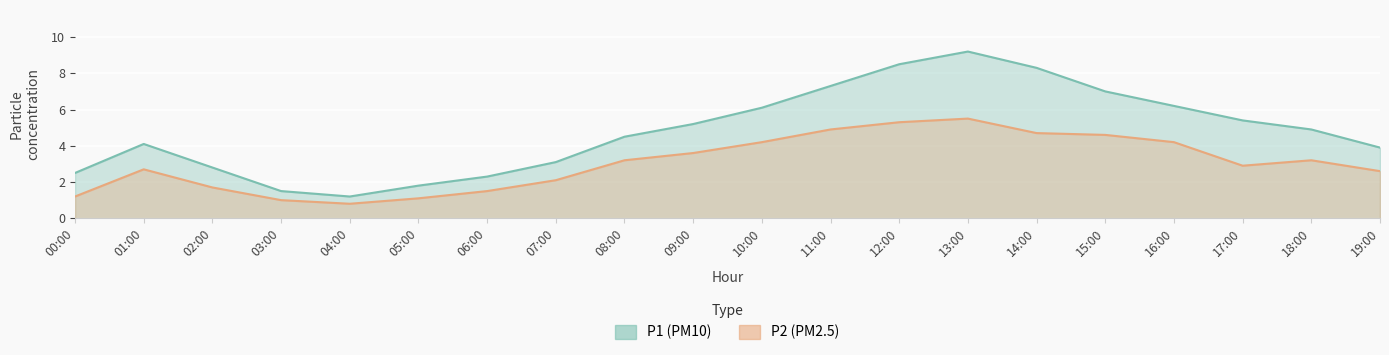

Where is the first local maximum for P1?

01:00